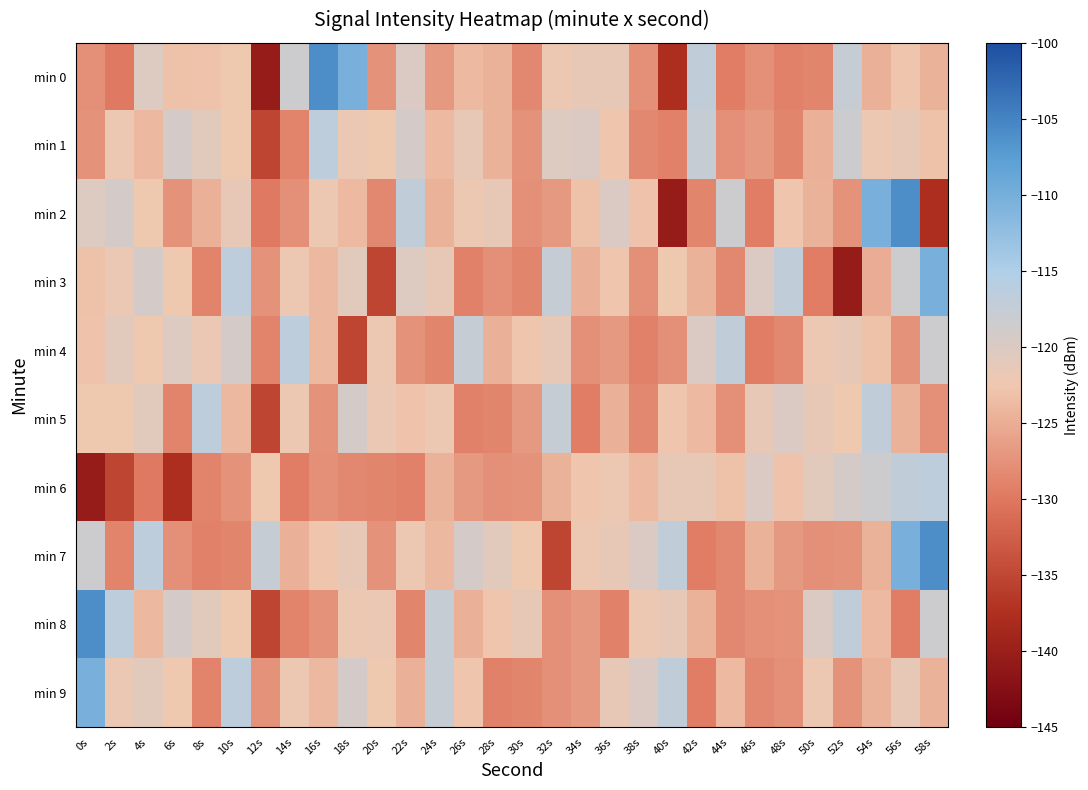

Which series has the largest total across all categories?

min 7